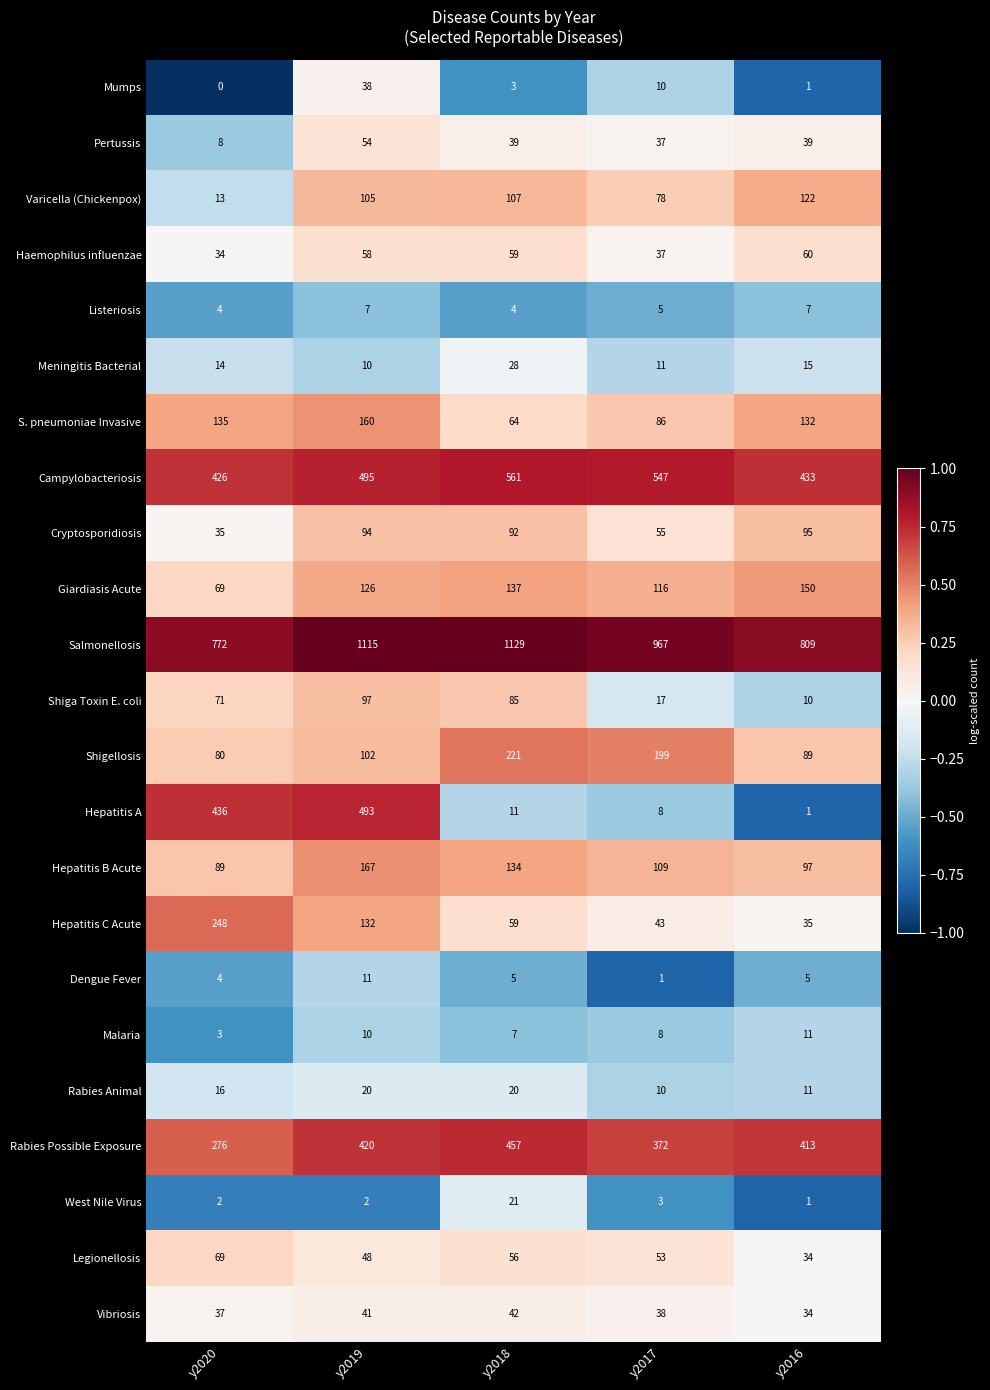

The Varicella (Chickenpox) series shows 114 at y2017. True or false?

False